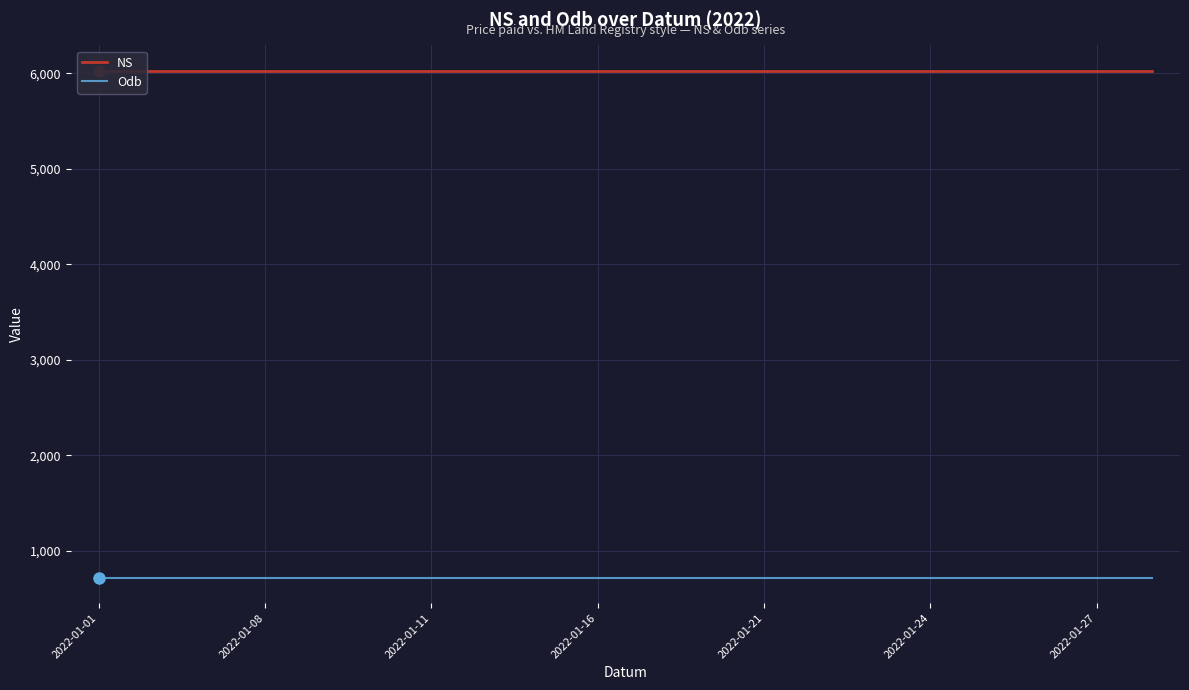

At 17, list the series in order from largest to smallest.

NS, Odb